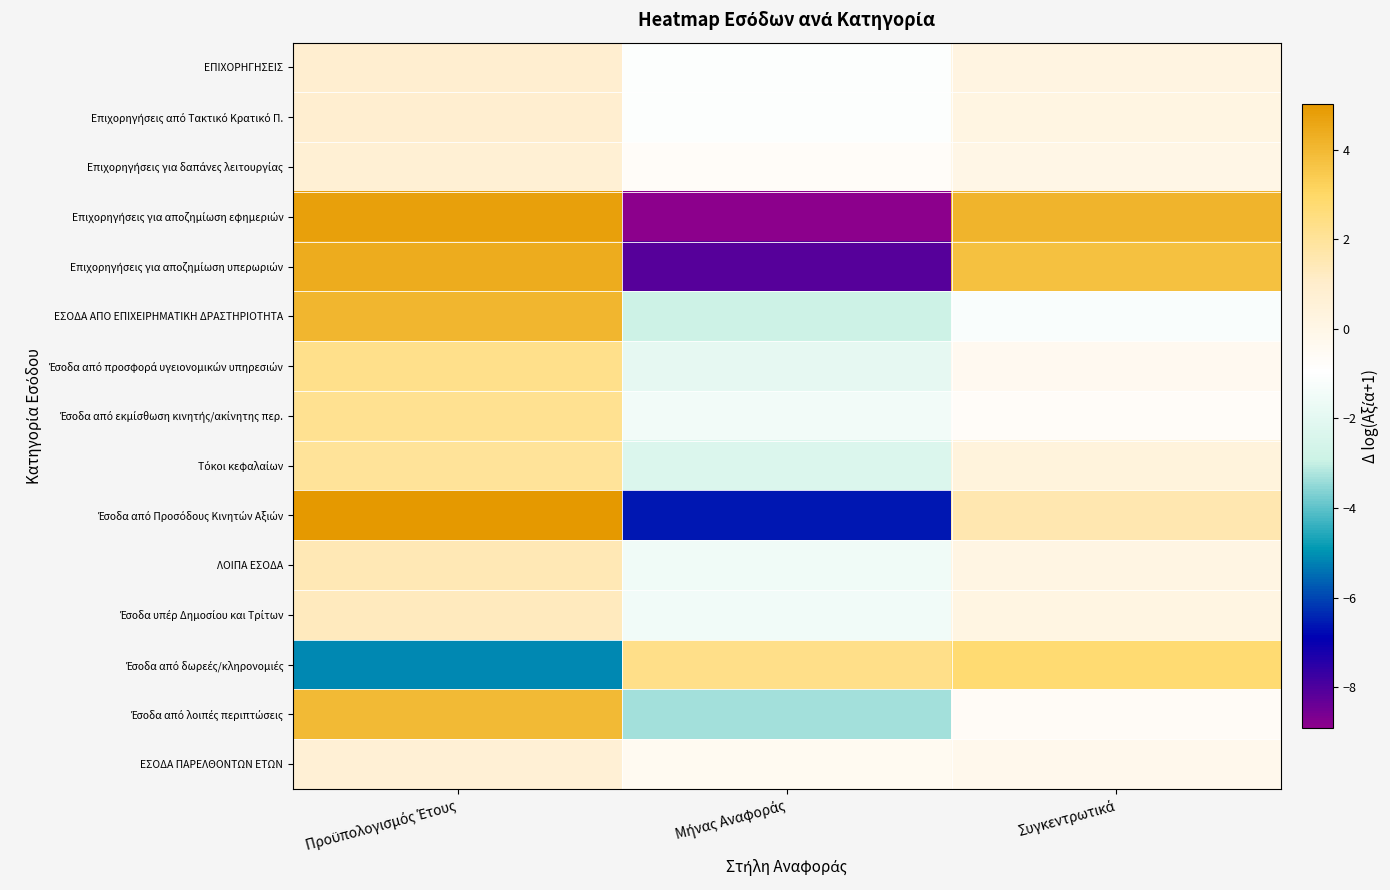

What is the total value across all series at Συγκεντρωτικά?

10.0